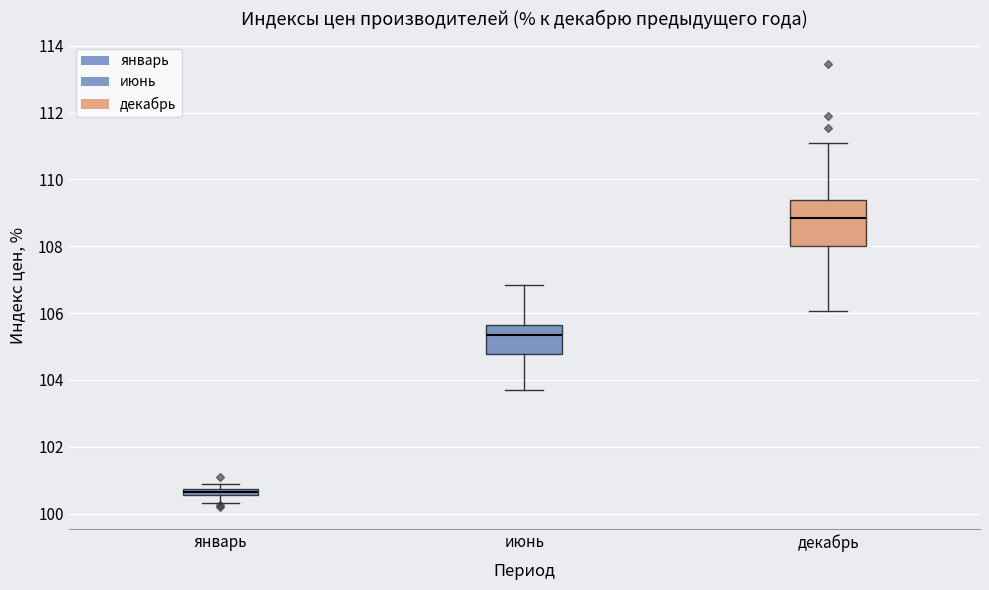

Which box's median line is the lowest?

январь